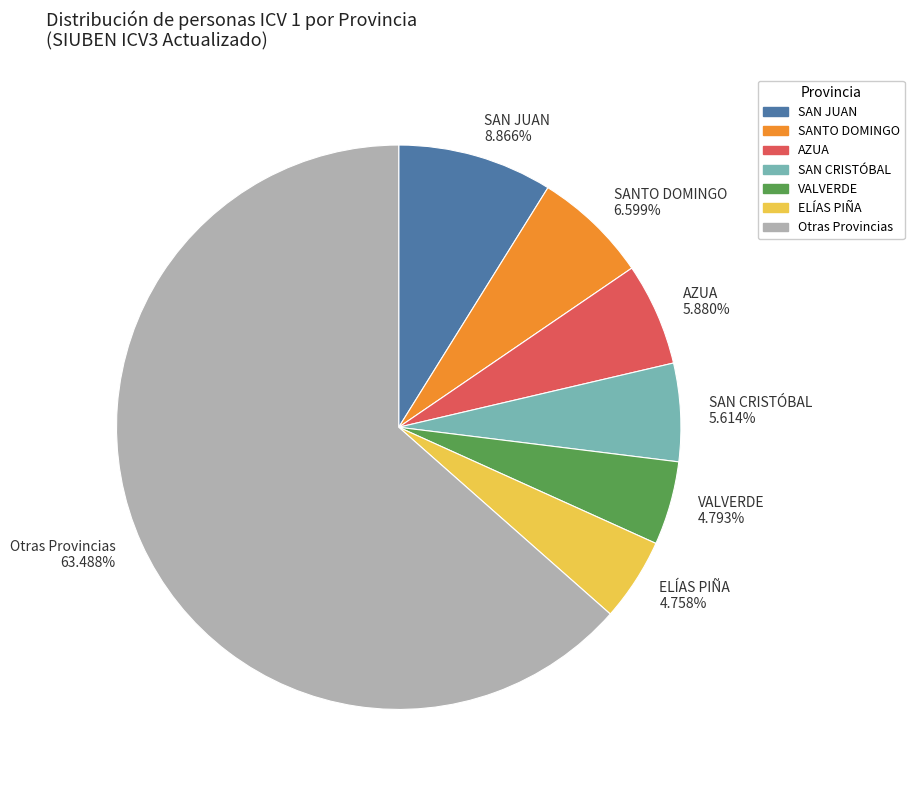

What is the largest slice in the pie chart?

Otras Provincias